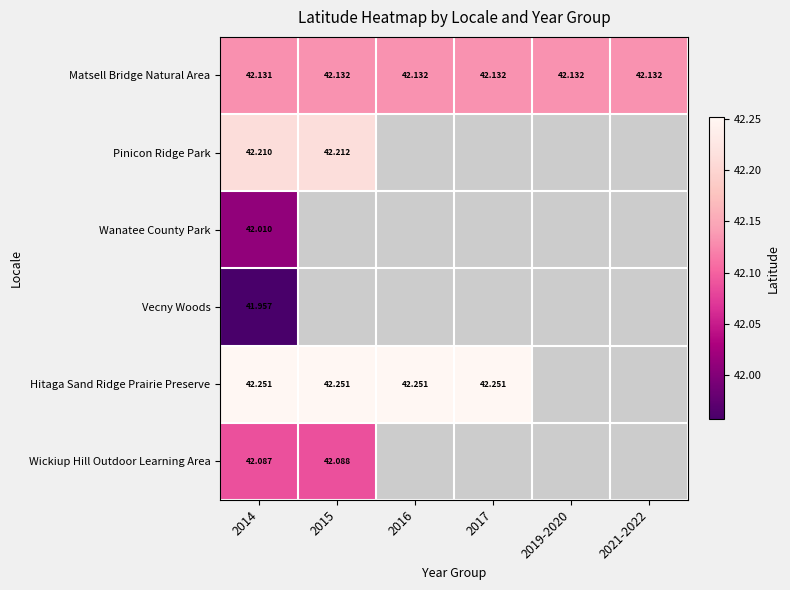

At how many categories does at least one series exceed 42?

6